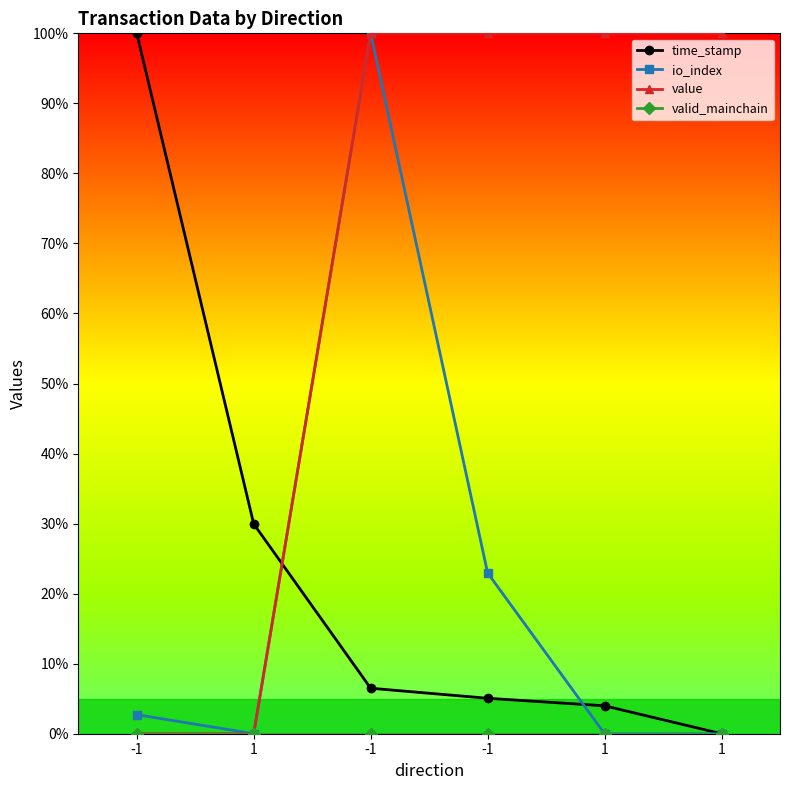

Read the value value at 1.

100.0